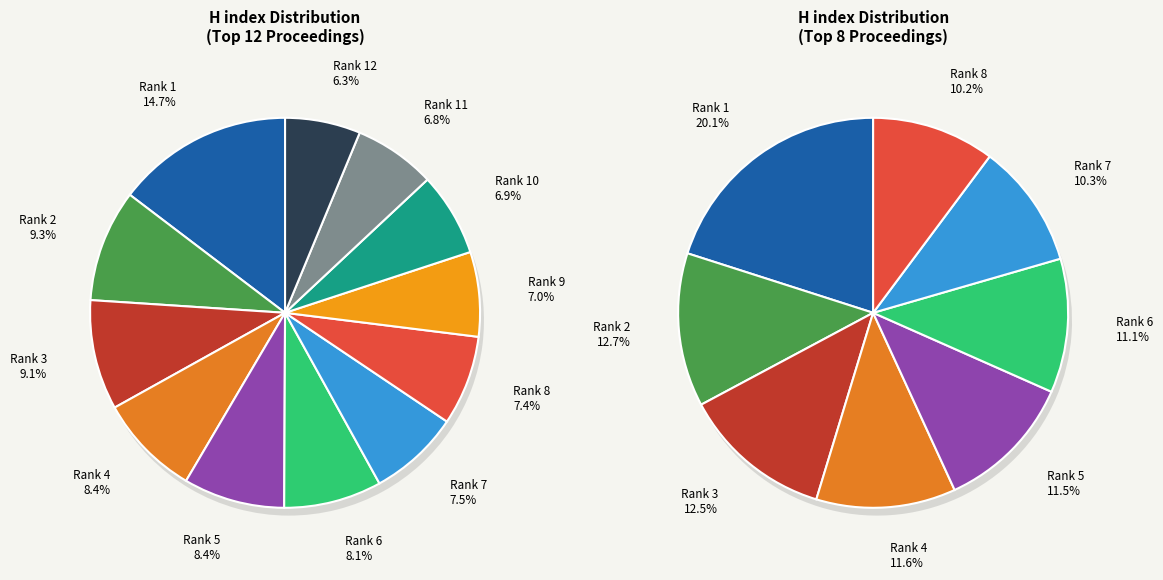

Which slice is the largest?

Rank 1